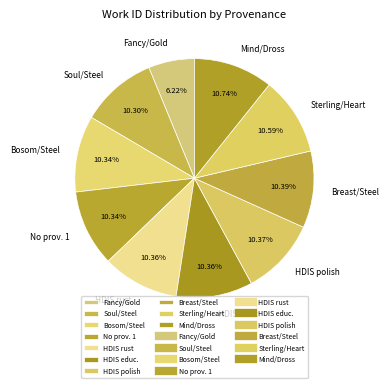

True or false: HDIS rust accounts for 10% of the total.

True